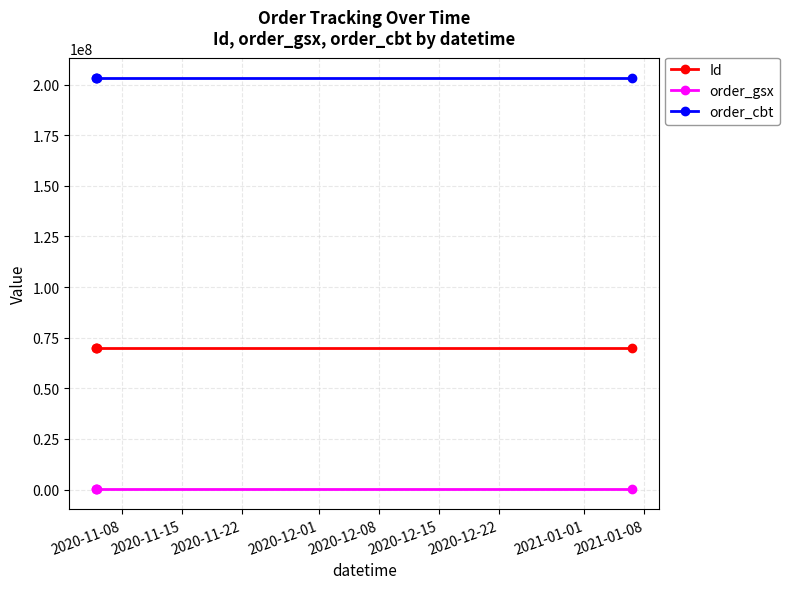

What is the sum of all Id values?

279448294